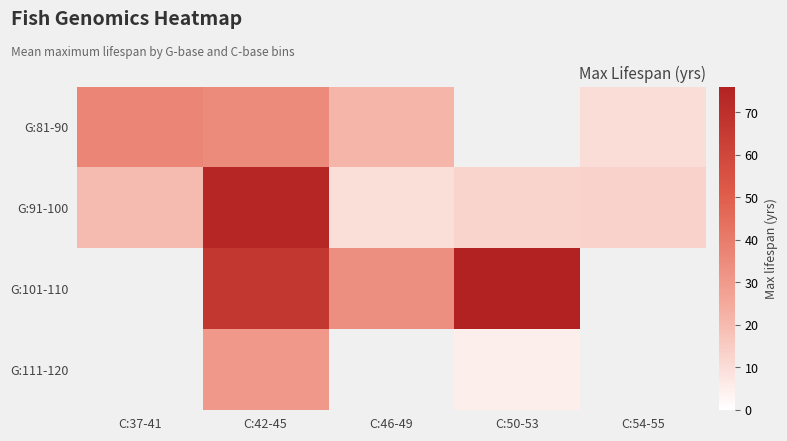

Which series changed the most between C:37-41 and C:42-45?

G:91-100